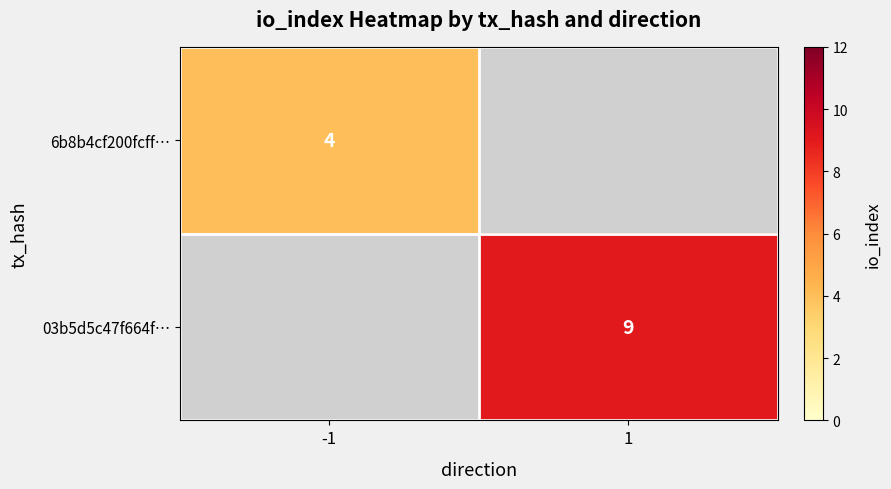

How many categories are shown in the chart?

2